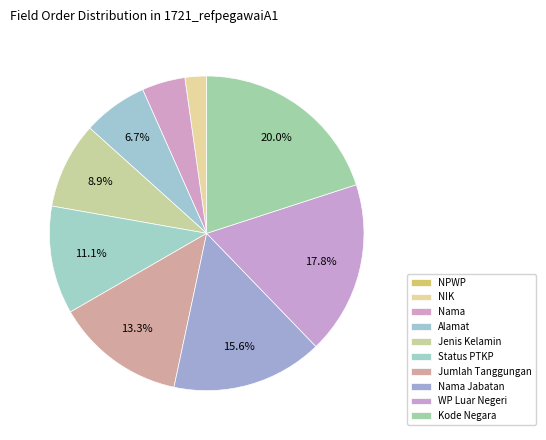

Which category has the smallest portion of the pie?

NPWP